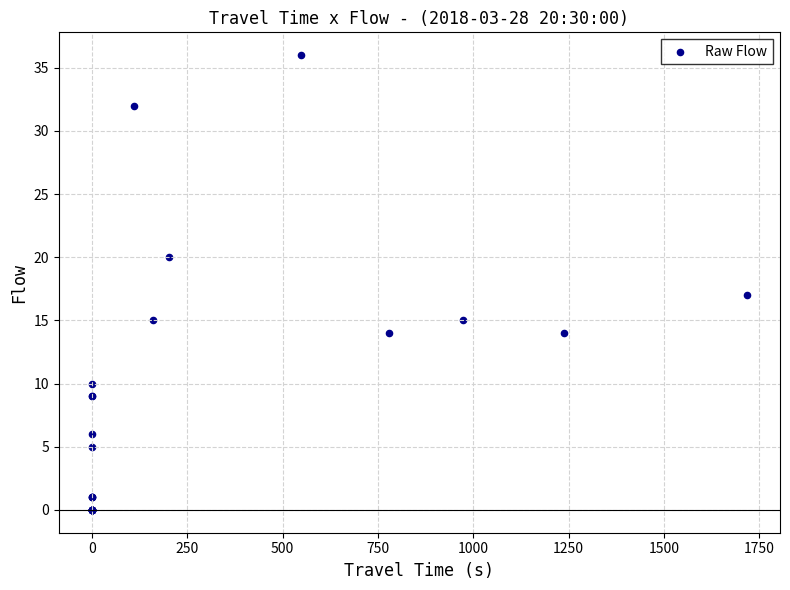

What Y value in the scatter plot is closest to 18?

17